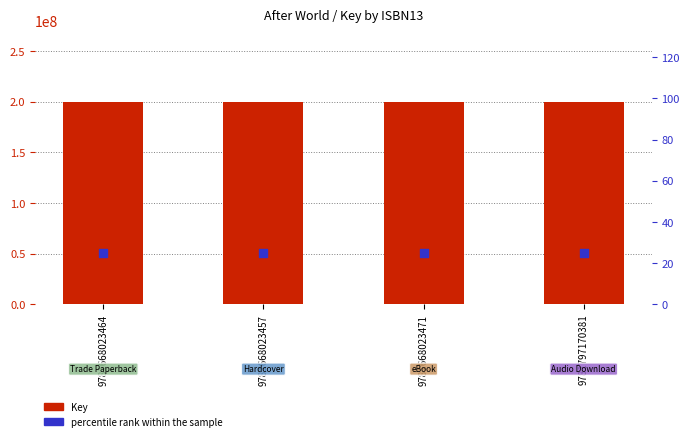

Is the value of Key at 9781797170381 greater than the value of percentile rank within the sample at 9781668023457?

Yes